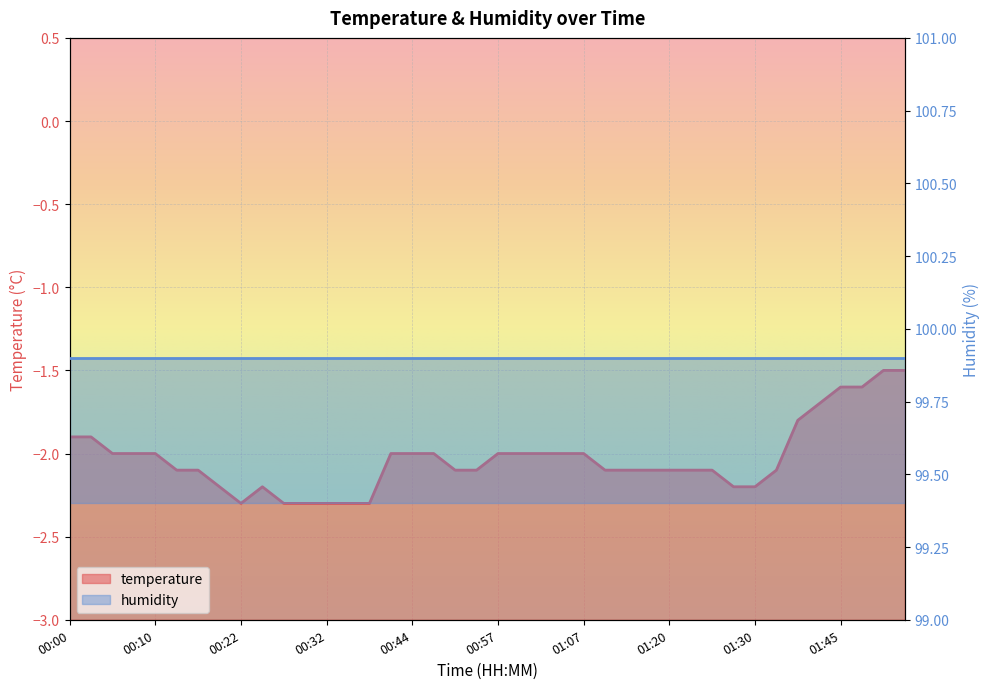

List the labels in order of value, largest first.

01:50, 01:53, 01:45, 01:48, 01:43, 01:37, 00:00, 00:02, 00:05, 00:07, 00:10, 00:42, 00:44, 00:47, 00:57, 00:59, 01:02, 01:04, 01:07, 00:12, 00:15, 00:52, 00:55, 01:09, 01:12, 01:14, 01:20, 01:22, 01:25, 01:32, 00:20, 00:25, 01:27, 01:30, 00:22, 00:27, 00:29, 00:32, 00:34, 00:37